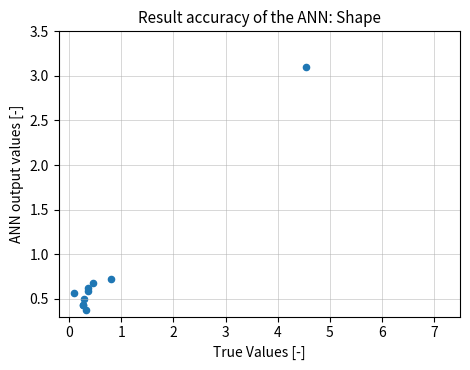

What Y value in the scatter plot is closest to 1?

0.7